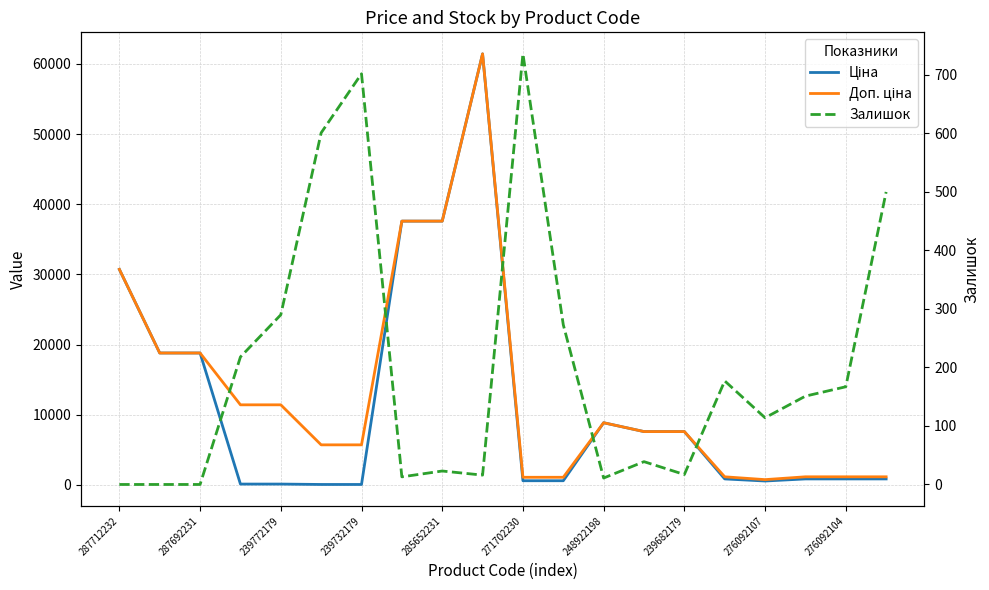

How many data points in Доп. ціна are above 7596?

11